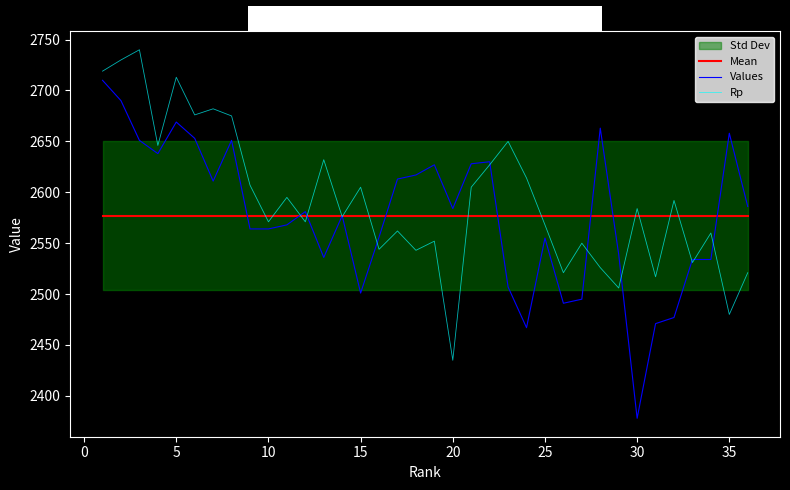

Read the Values value at 35.

2658.0